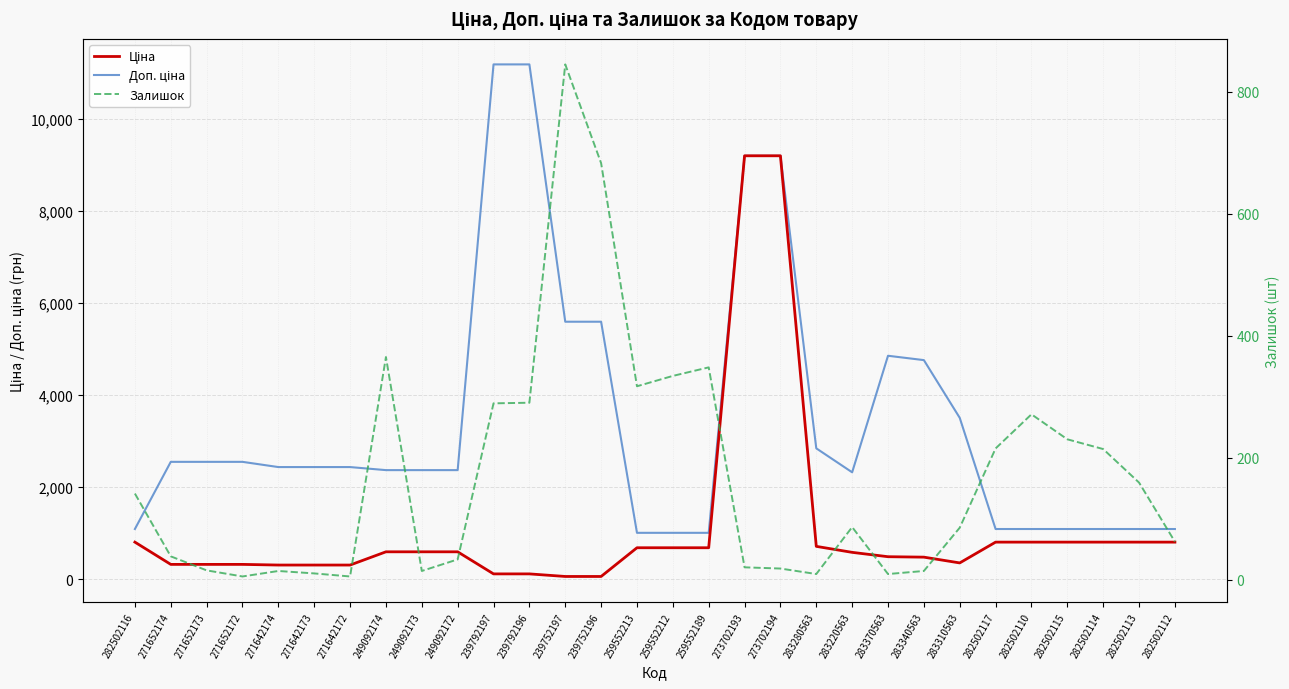

What is the sum of all Доп. ціна values?

102866.6